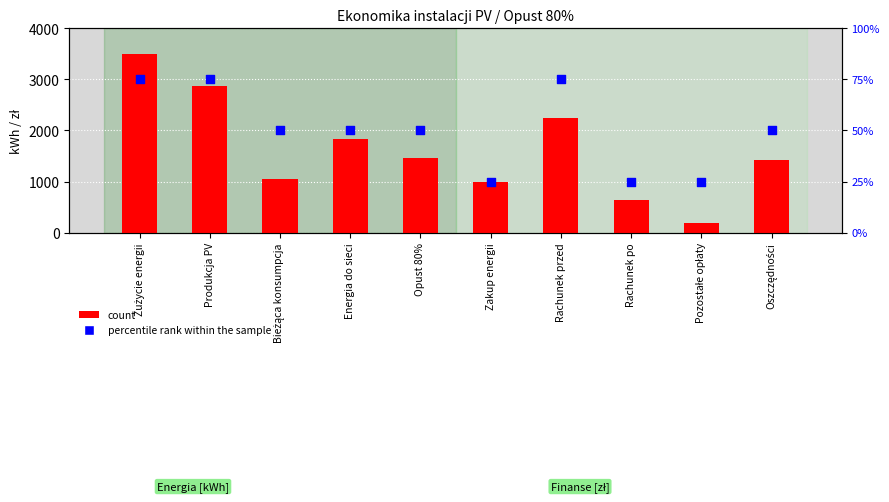

What is the total value across all series at Rachunek przed?

2315.0